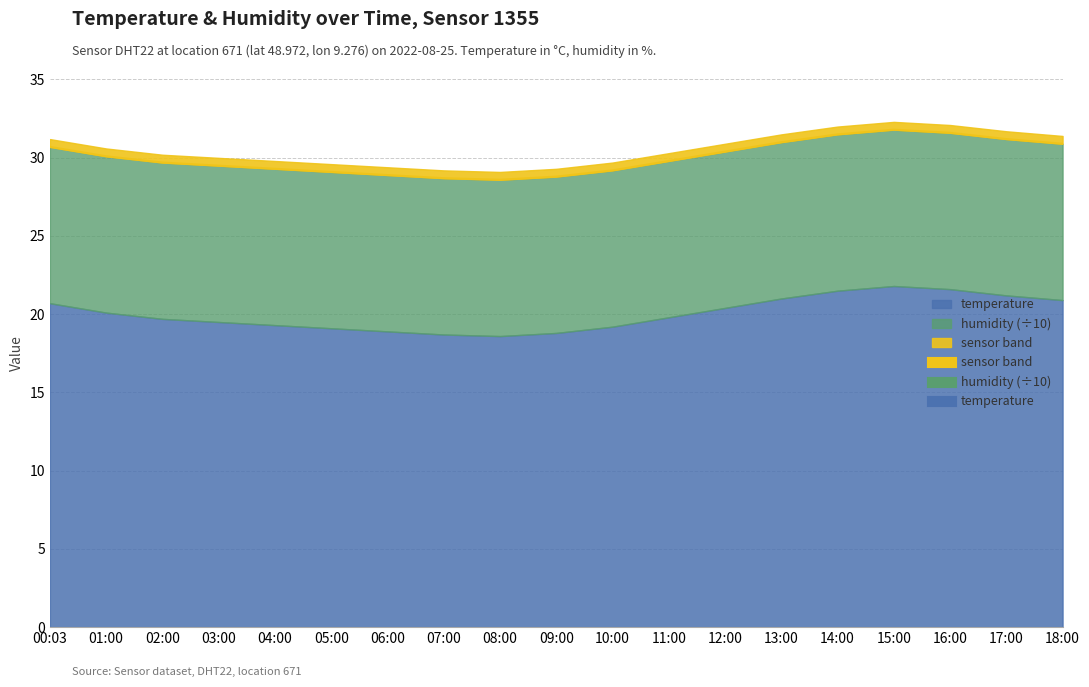

What is the difference between the maximum and minimum values?

3.2